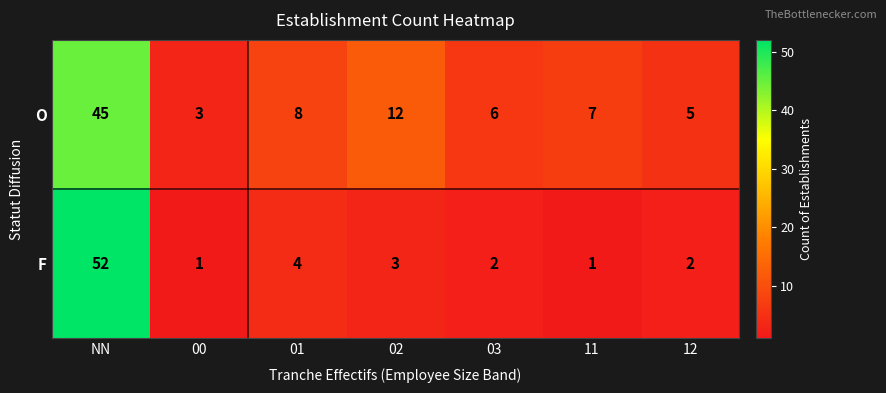

At which category is the sum across all series the highest?

NN